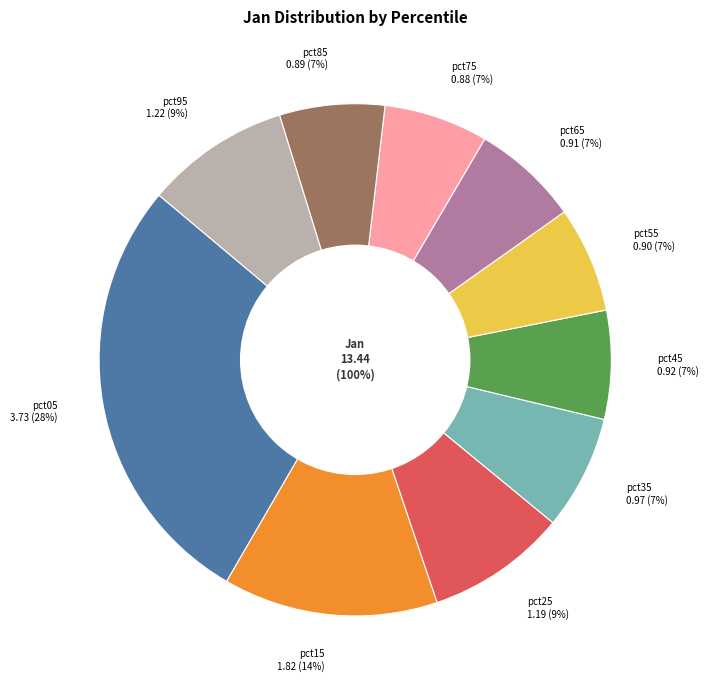

Combined, do pct05 and pct25 account for over 50%?

No